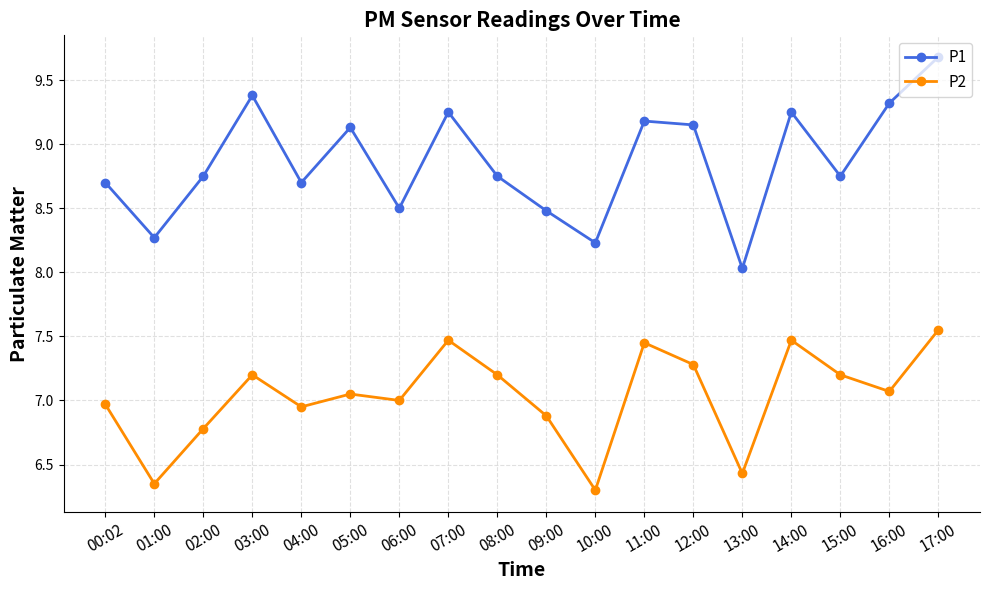

Which series has the largest total across all categories?

P1